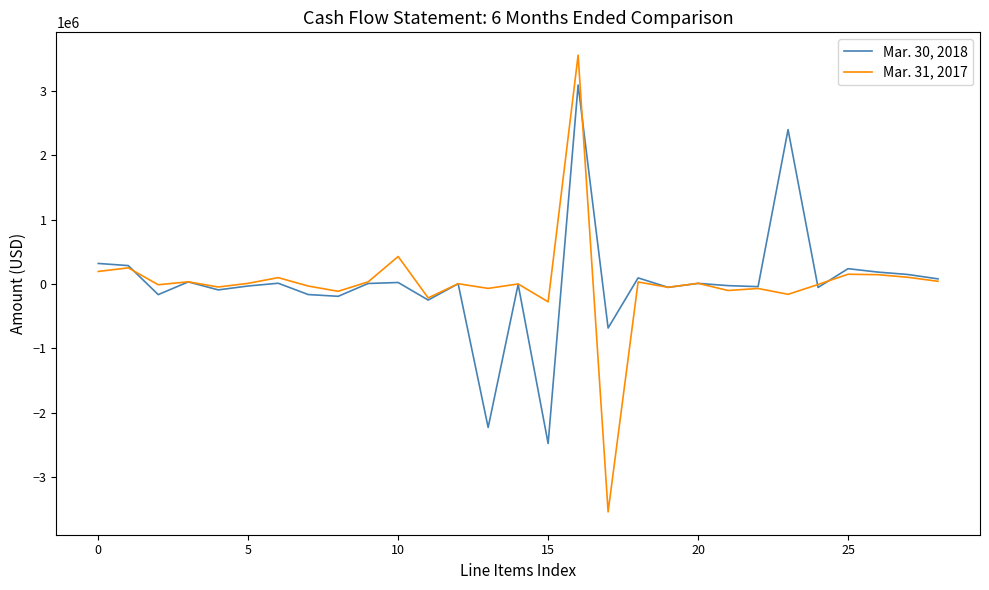

What is the minimum value for Mar. 30, 2018?

-2476260